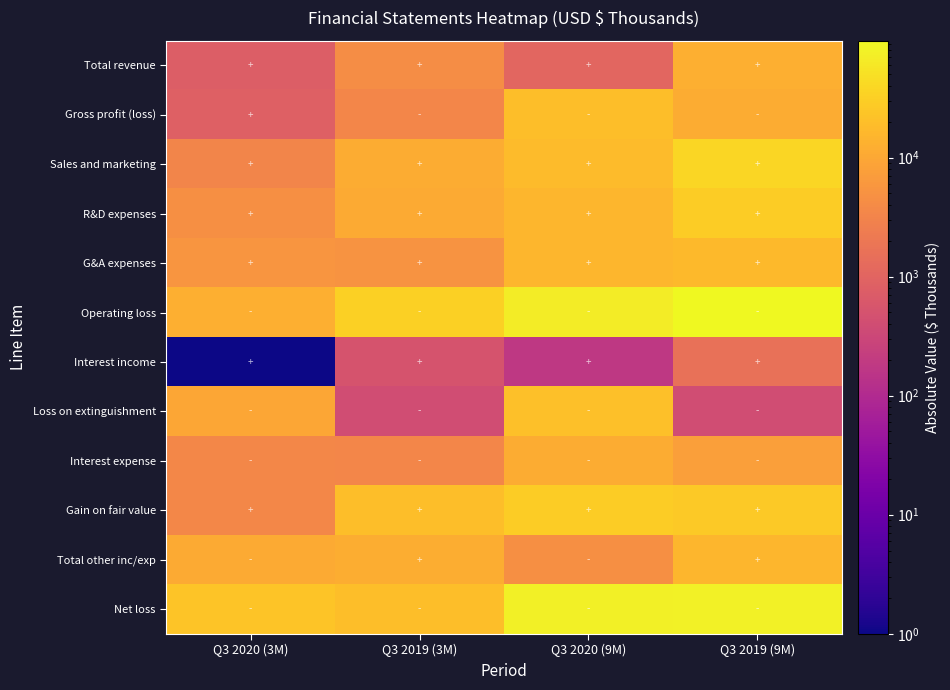

Rank the series by their maximum value, from highest to lowest.

Operating loss, Net loss, Sales and marketing, Gain on fair value, R&D expenses, Loss on extinguishment, Gross profit (loss), G&A expenses, Total other inc/exp, Total revenue, Interest expense, Interest income